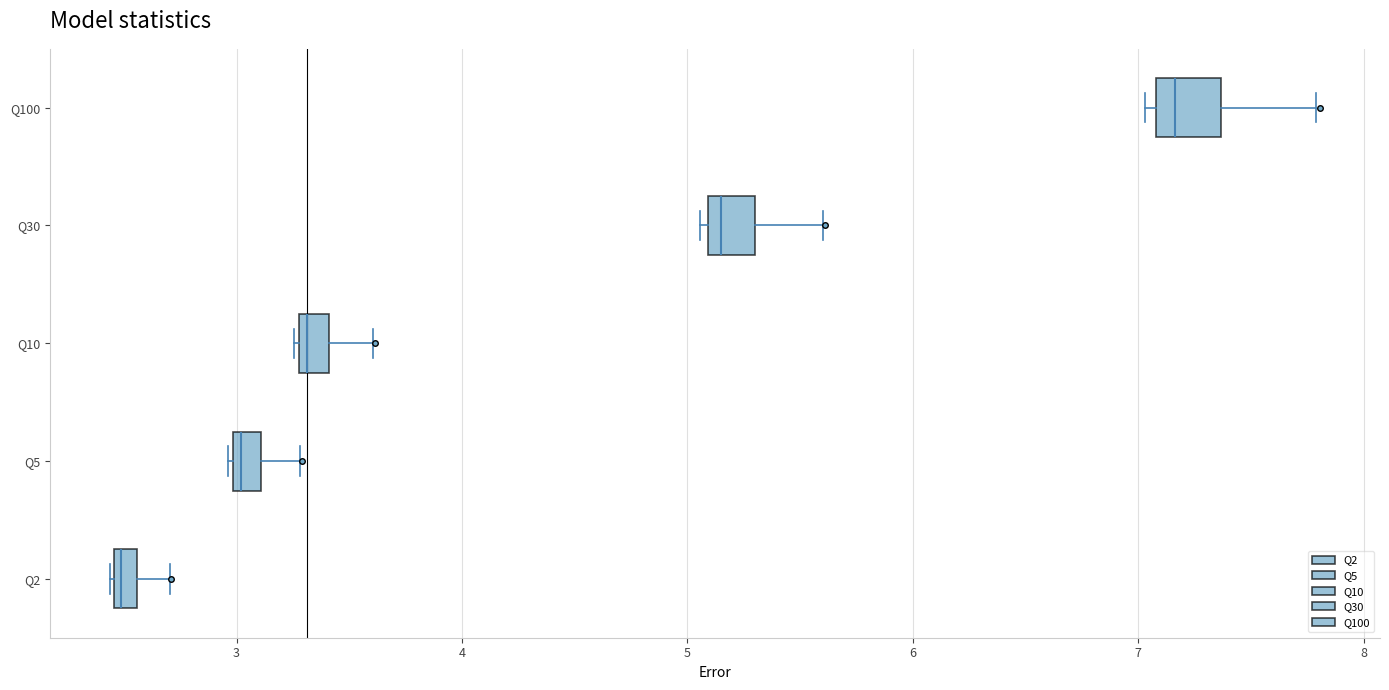

Where is the left edge of the box for Q2 on the x-axis? The values are not printed on the chart, so give them approximately, as read against the axis.

2.5